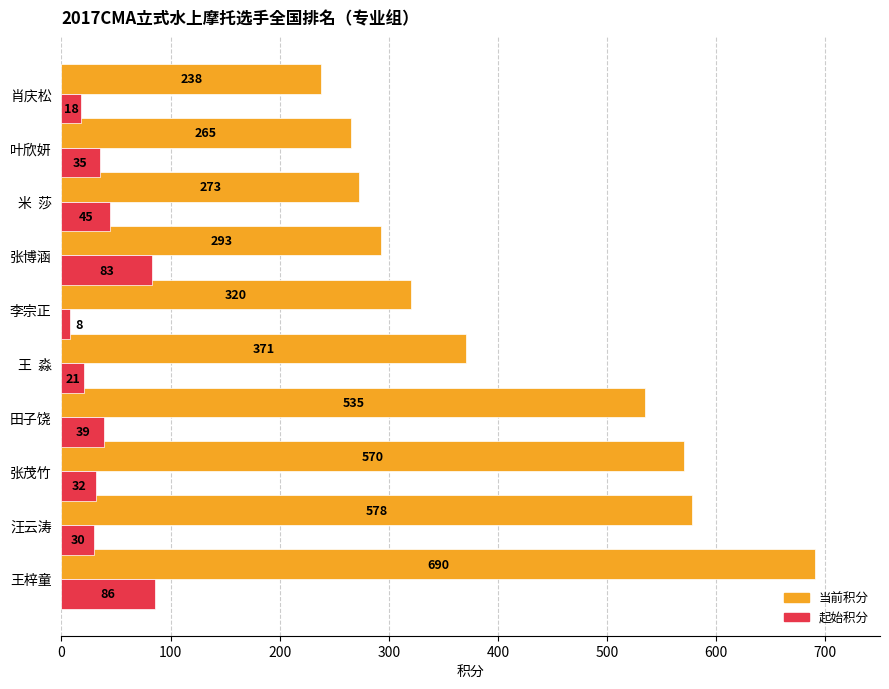

List the series in order of their overall mean, highest first.

当前积分, 起始积分